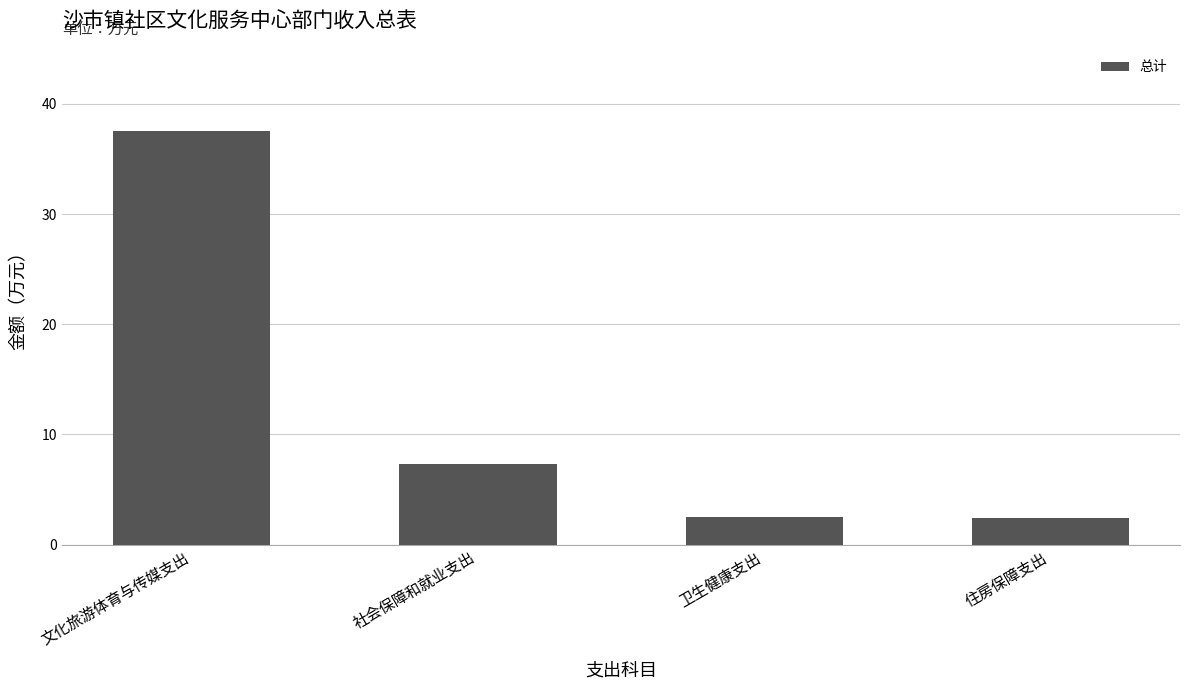

What is the difference between the second highest and second lowest values?

4.8